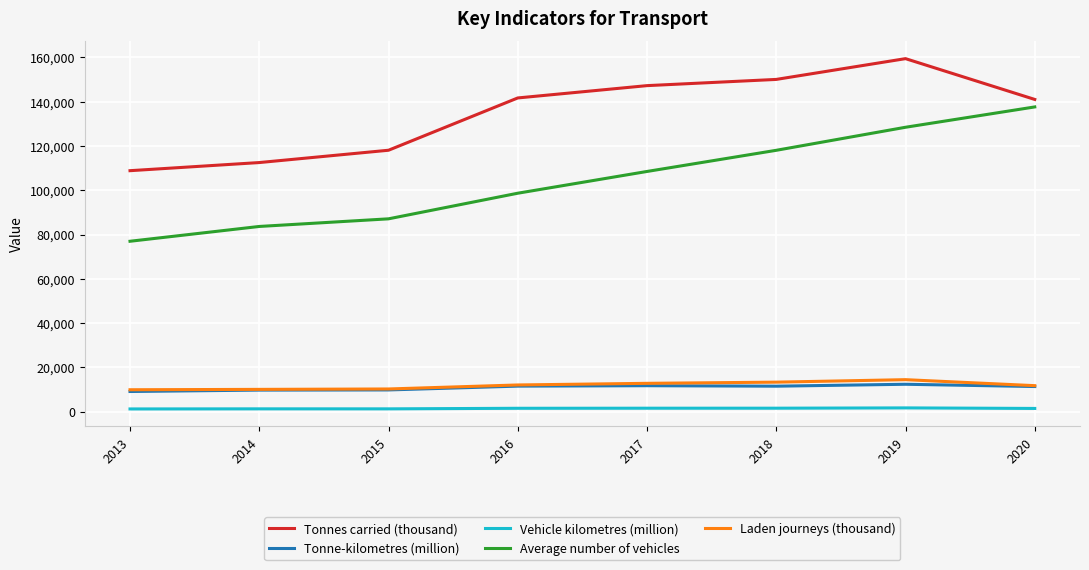

True or false: Average number of vehicles and Tonnes carried (thousand) cross at least once.

False